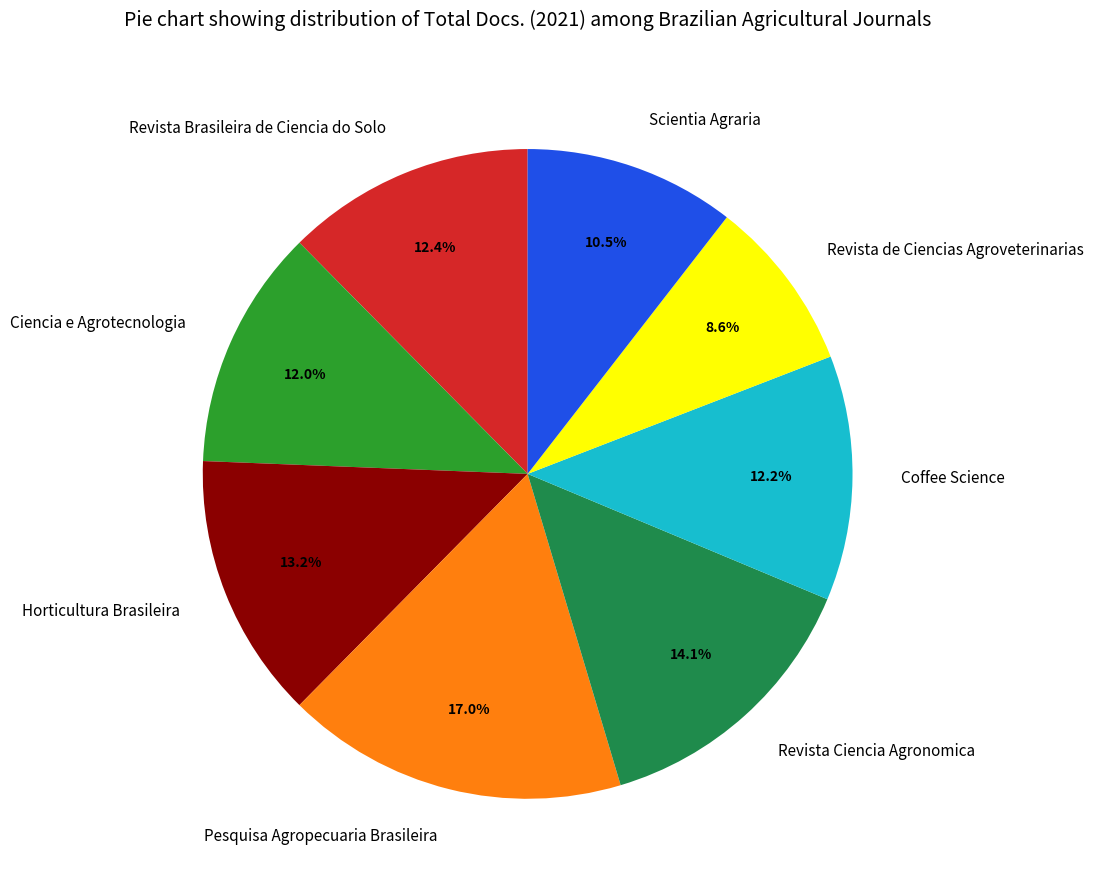

How many slices are in this pie chart?

8